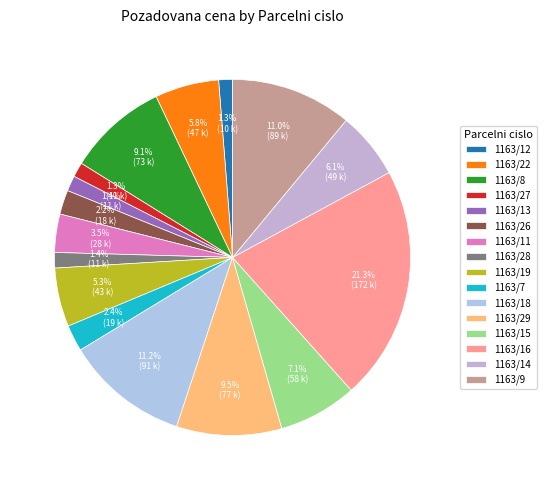

How many slices are in this pie chart?

16